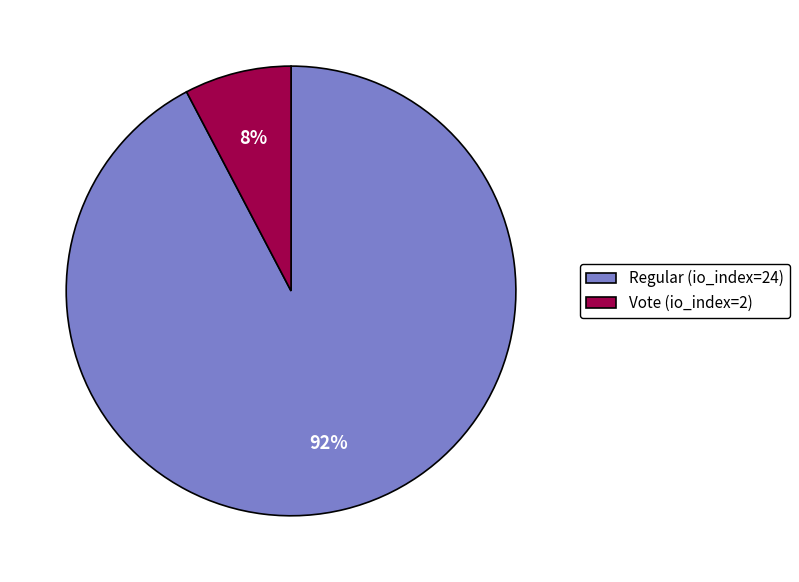

True or false: Regular (io_index=24) accounts for 84% of the total.

False